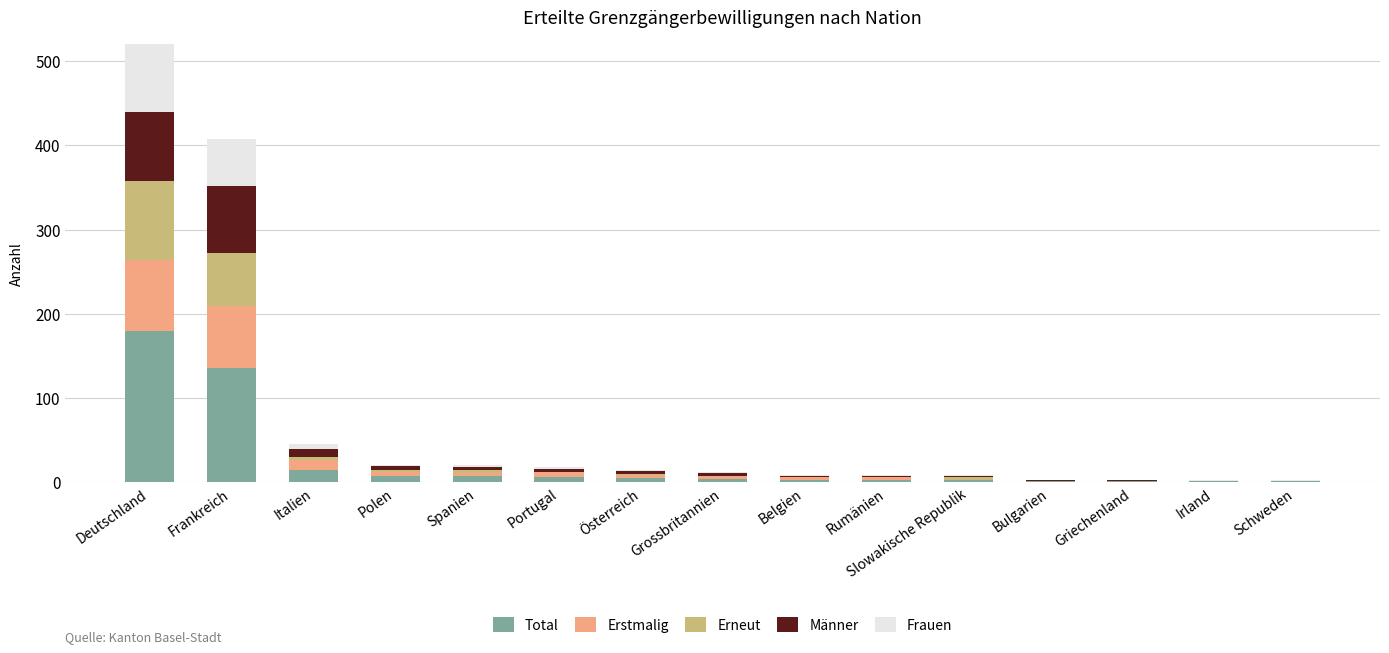

What is the total value across all series at Irland?

3